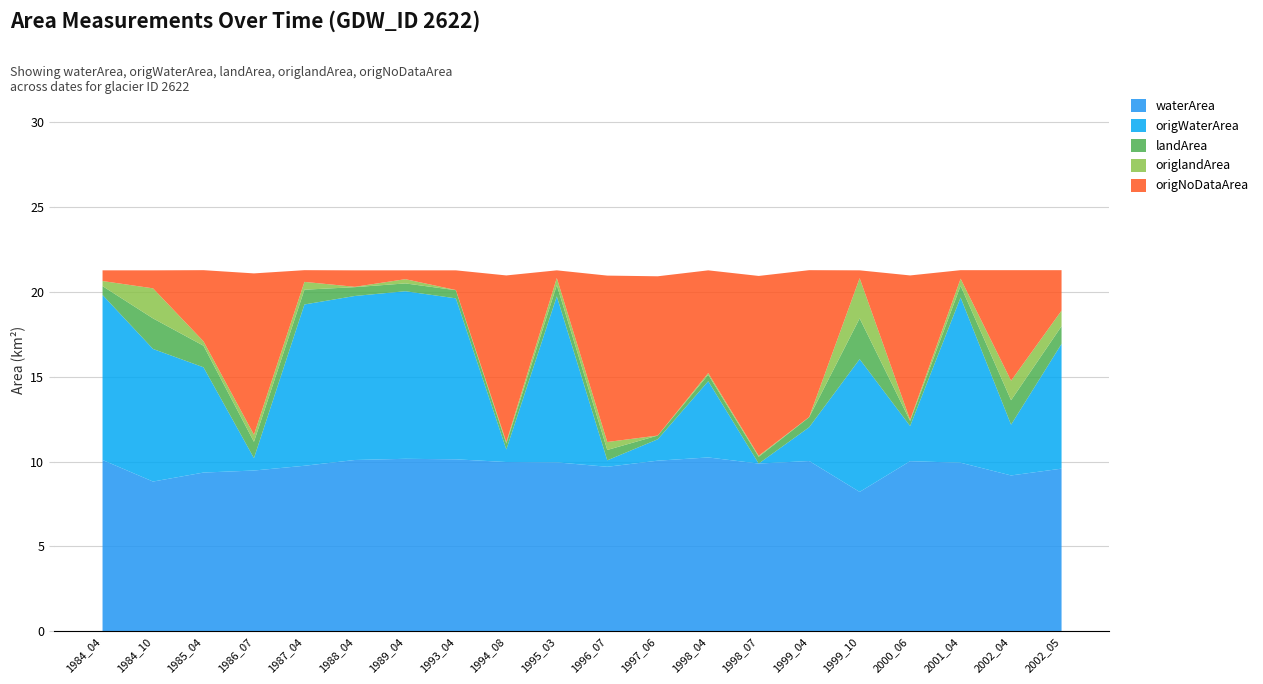

What is the greatest value displayed?

10.6